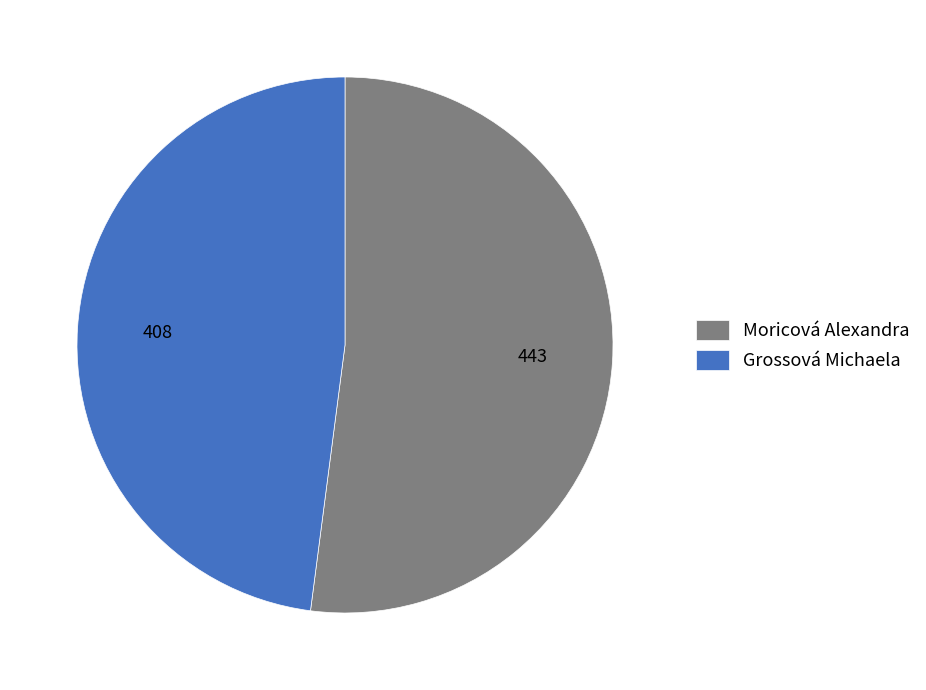

Which category has the biggest portion of the pie?

Moricová Alexandra